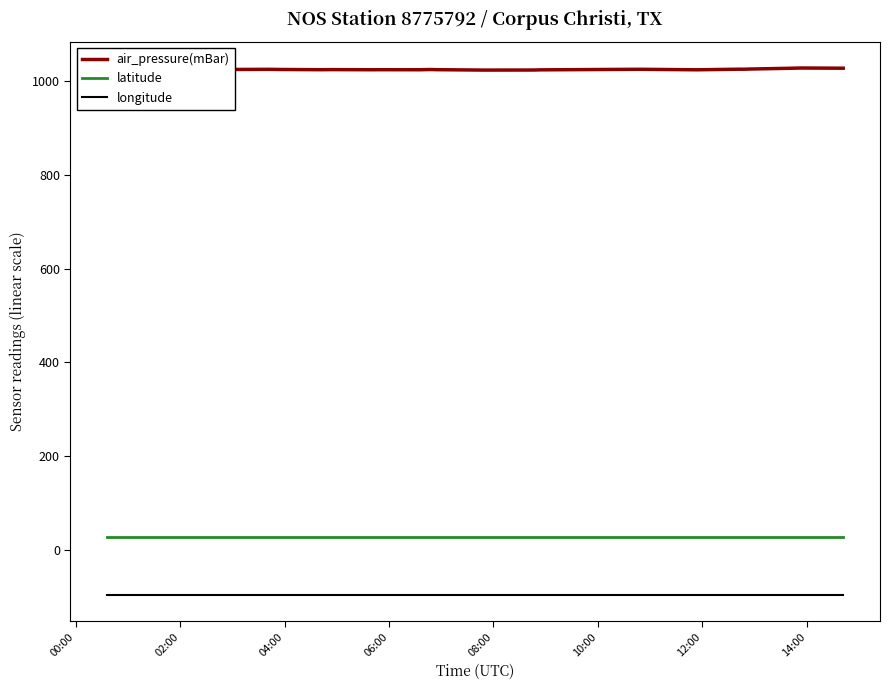

What is the value of the air_pressure(mBar) point at the 3rd from the left?

1023.6